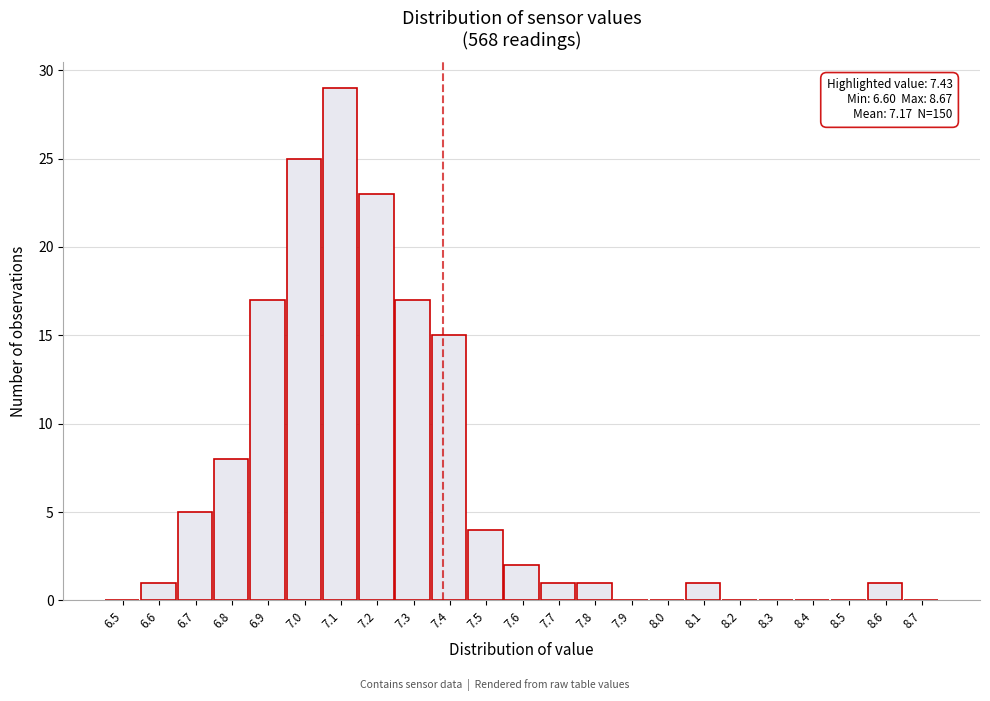

Reading right to left, transcribe all the data shown in this chart.

8.7=0	8.6=1	8.5=0	8.4=0	8.3=0	8.2=0	8.1=1	8.0=0	7.9=0	7.8=1	7.7=1	7.6=2	7.5=4	7.4=15	7.3=17	7.2=23	7.1=29	7.0=25	6.9=17	6.8=8	6.7=5	6.6=1	6.5=0